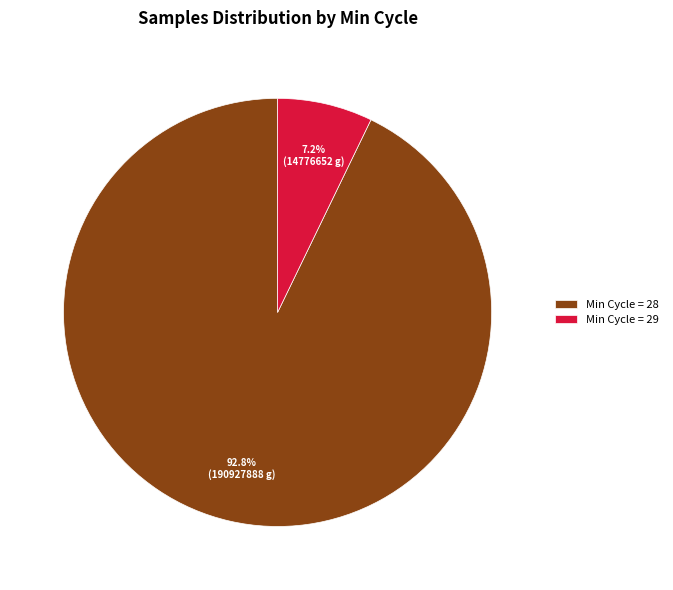

What percentage is NOT represented by Min Cycle = 28?

7.2%